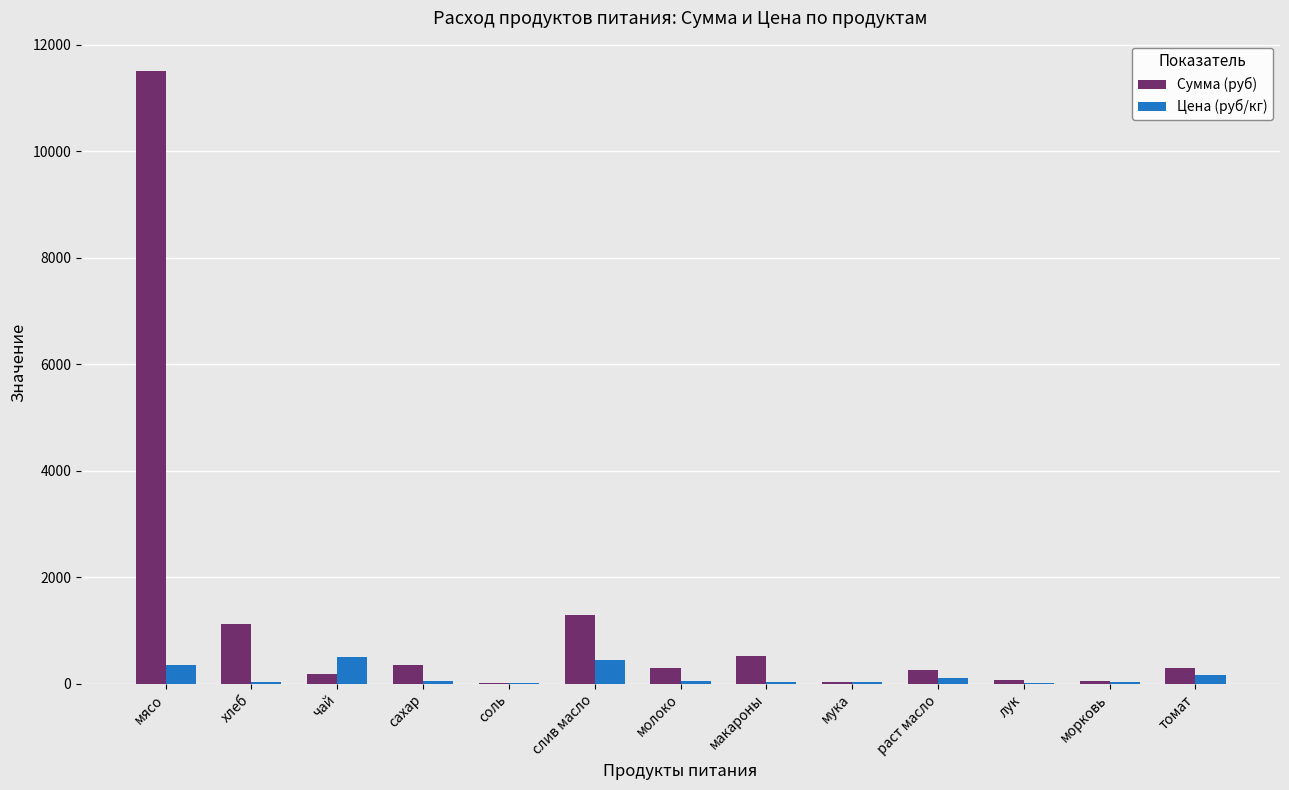

What is the spread (max minus min) of values at сахар?

286.3